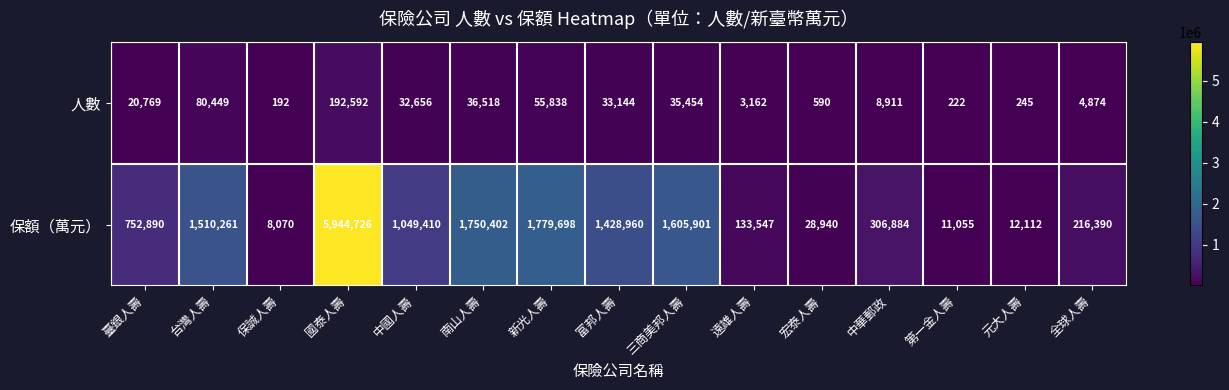

The value of 保額（萬元） at 臺銀人壽 is 752890. True or false?

True